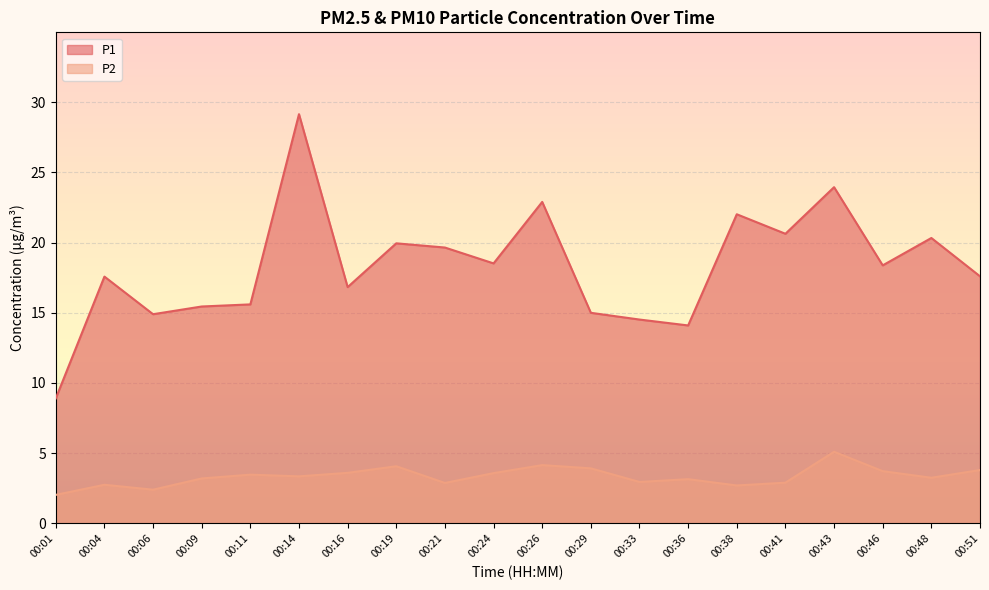

List the series in order of their peak value, highest first.

P1, P2